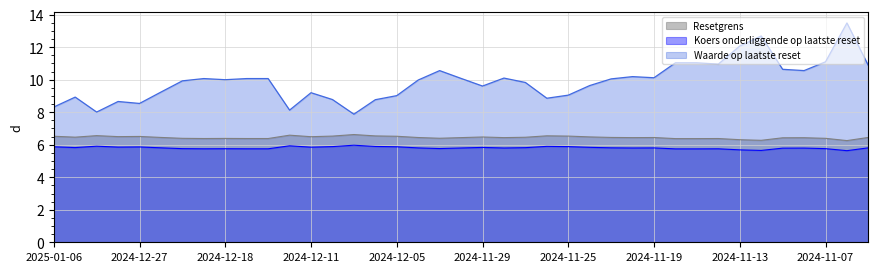

Rank the categories by Waarde op laatste reset value from highest to lowest.

2024-11-06, 2024-11-12, 2024-11-13, 2024-11-07, 2024-11-18, 2024-11-15, 2024-11-14, 2024-11-05, 2024-11-11, 2024-12-03, 2024-11-08, 2024-11-20, 2024-11-19, 2024-11-28, 2024-12-02, 2024-12-19, 2024-12-17, 2024-12-16, 2024-11-21, 2024-12-18, 2024-12-04, 2024-12-20, 2024-11-27, 2024-11-22, 2024-11-29, 2024-12-23, 2024-12-11, 2024-11-25, 2024-12-05, 2025-01-03, 2024-11-26, 2024-12-10, 2024-12-06, 2024-12-30, 2024-12-27, 2025-01-06, 2024-12-12, 2025-01-02, 2024-12-09